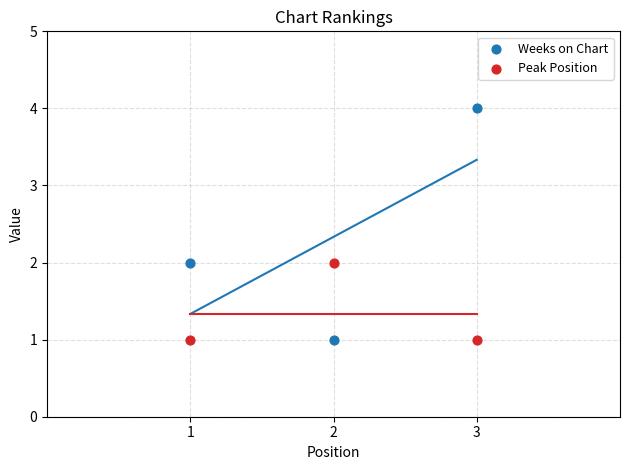

What are all the series names shown in the legend?

Weeks on Chart, Peak Position